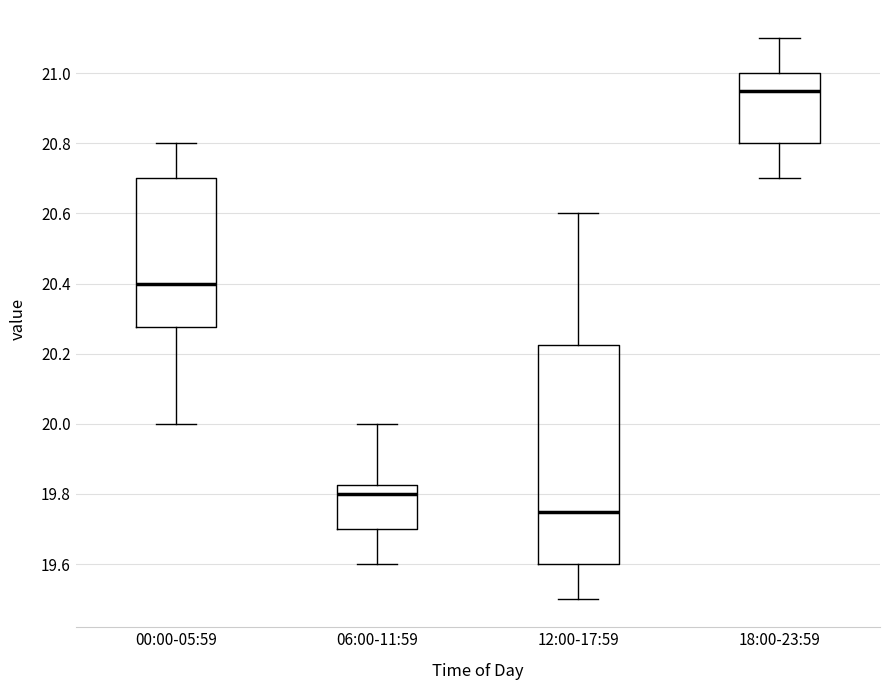

Reading left to right, transcribe this box plot: for each box, give where its median line is, the range the box spans, and where its two whiskers end, as read against the y-axis. The values are not printed on the chart, so give them approximately, as read against the axis.

00:00-05:59: median 20.40, box 20.28 to 20.70, whiskers 20.00 to 20.80
06:00-11:59: median 19.80, box 19.70 to 19.82, whiskers 19.60 to 20.00
12:00-17:59: median 19.76, box 19.60 to 20.22, whiskers 19.50 to 20.60
18:00-23:59: median 20.96, box 20.80 to 21.00, whiskers 20.70 to 21.10